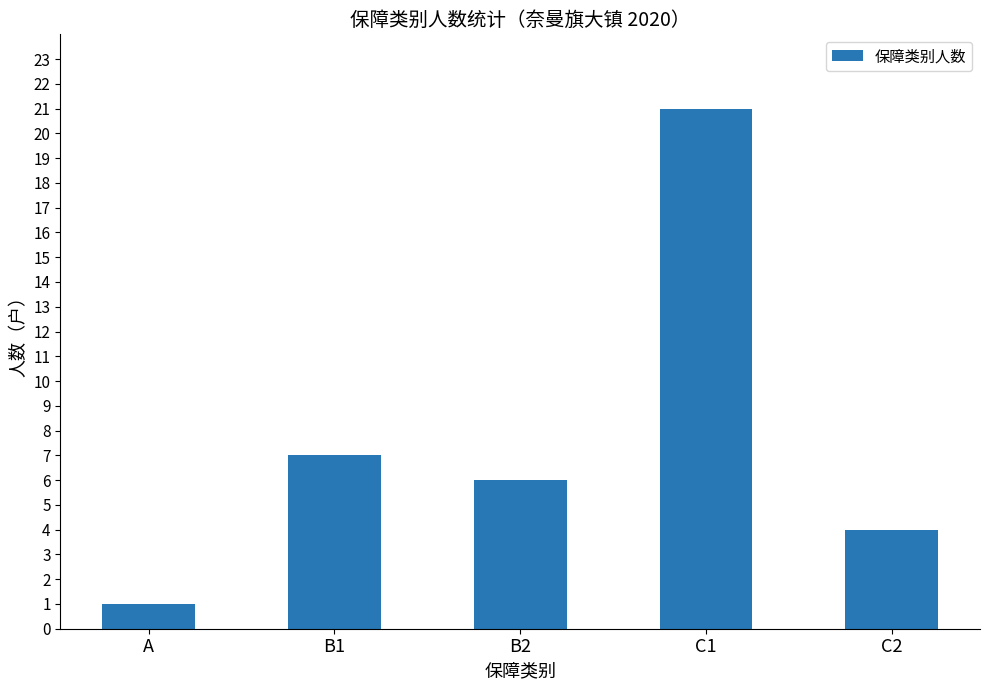

Reading left to right, extract all data points from this chart.

A=1	B1=7	B2=6	C1=21	C2=4